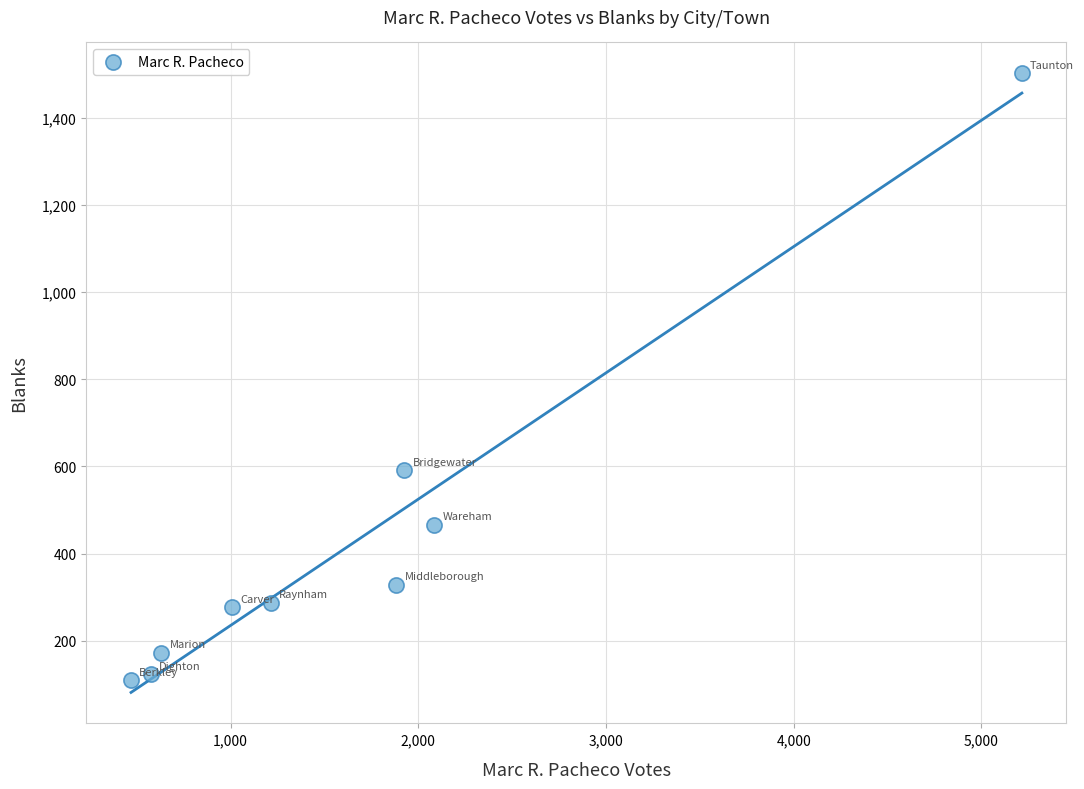

What Y value in the scatter plot is closest to 805?

591